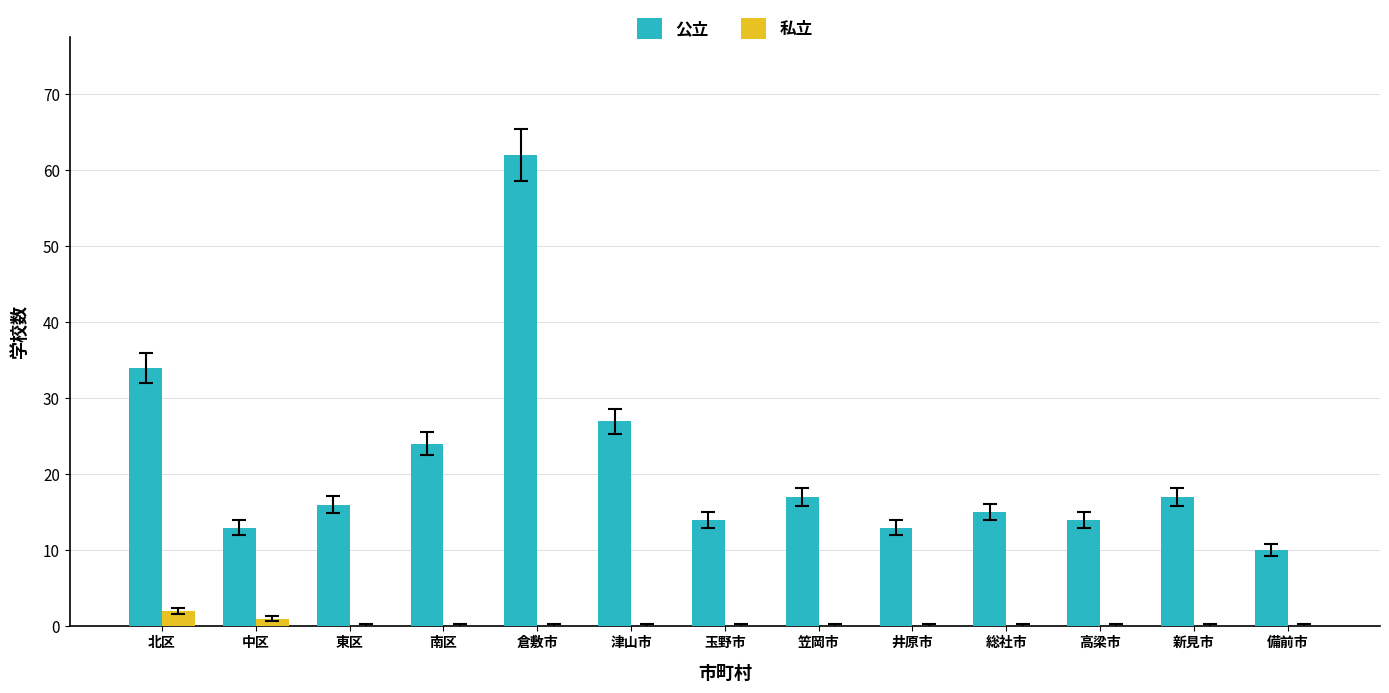

What are all the series names shown in the legend?

公立, 私立